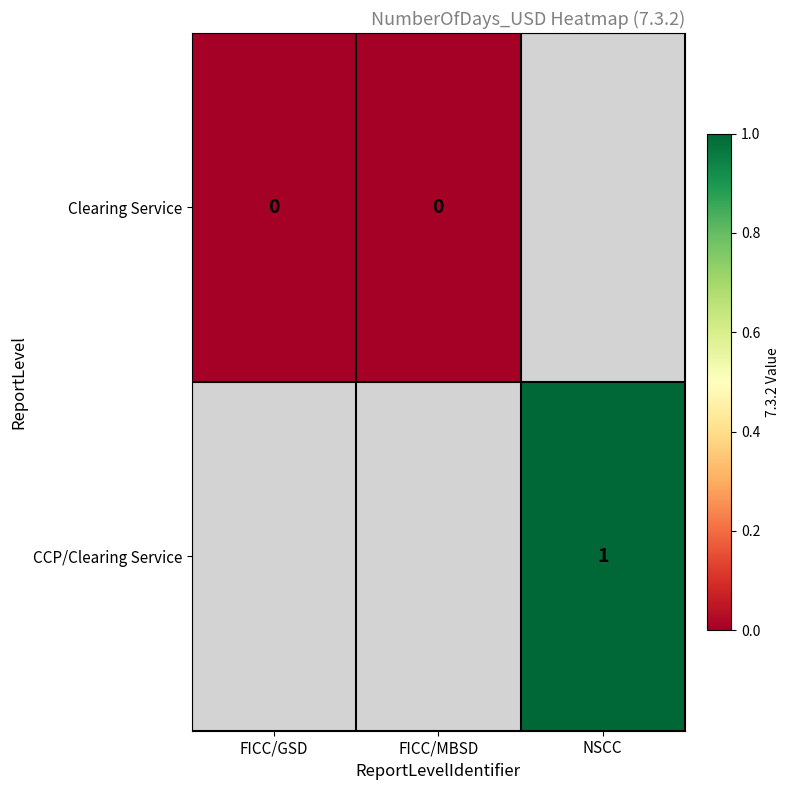

Which has a higher value, FICC/MBSD or FICC/GSD?

FICC/MBSD